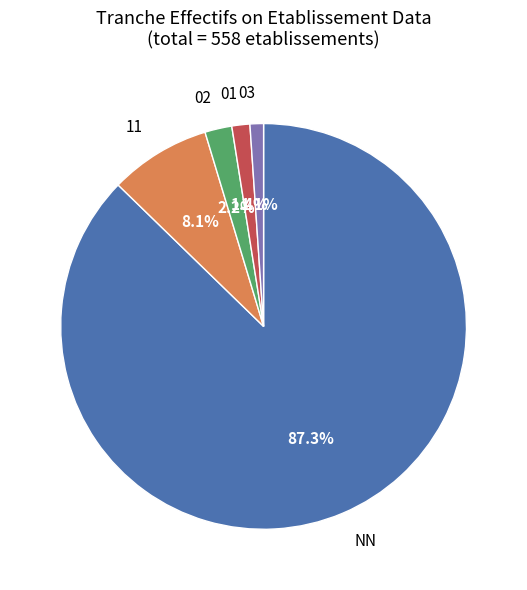

Is there a majority slice in this chart?

Yes